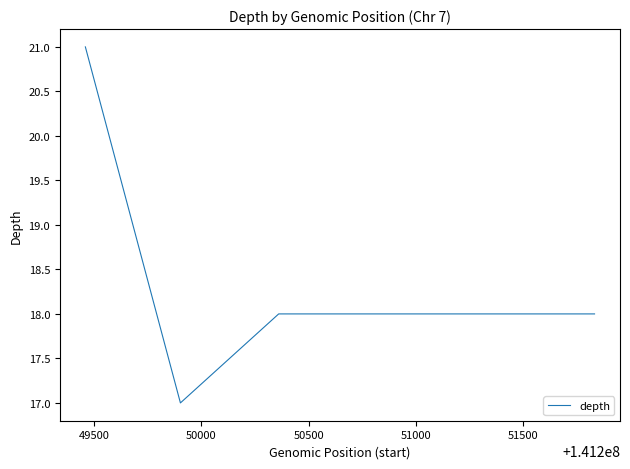

What is the minimum value shown in the chart?

17